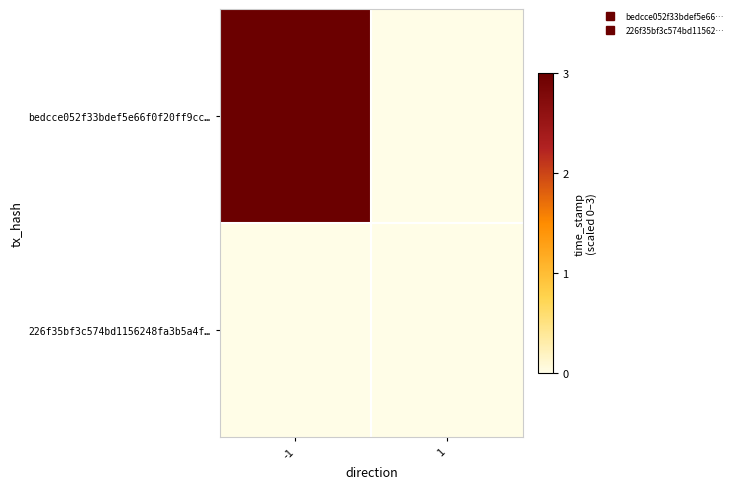

At which category does the chart reach its minimum across all series?

1